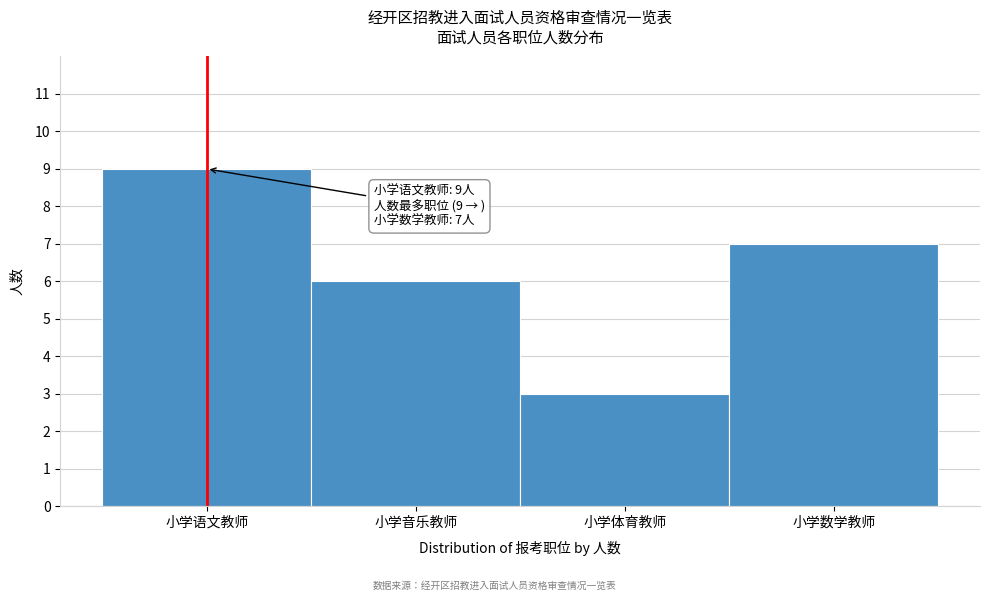

Reading left to right, what are all the values shown in this chart?

9	6	3	7